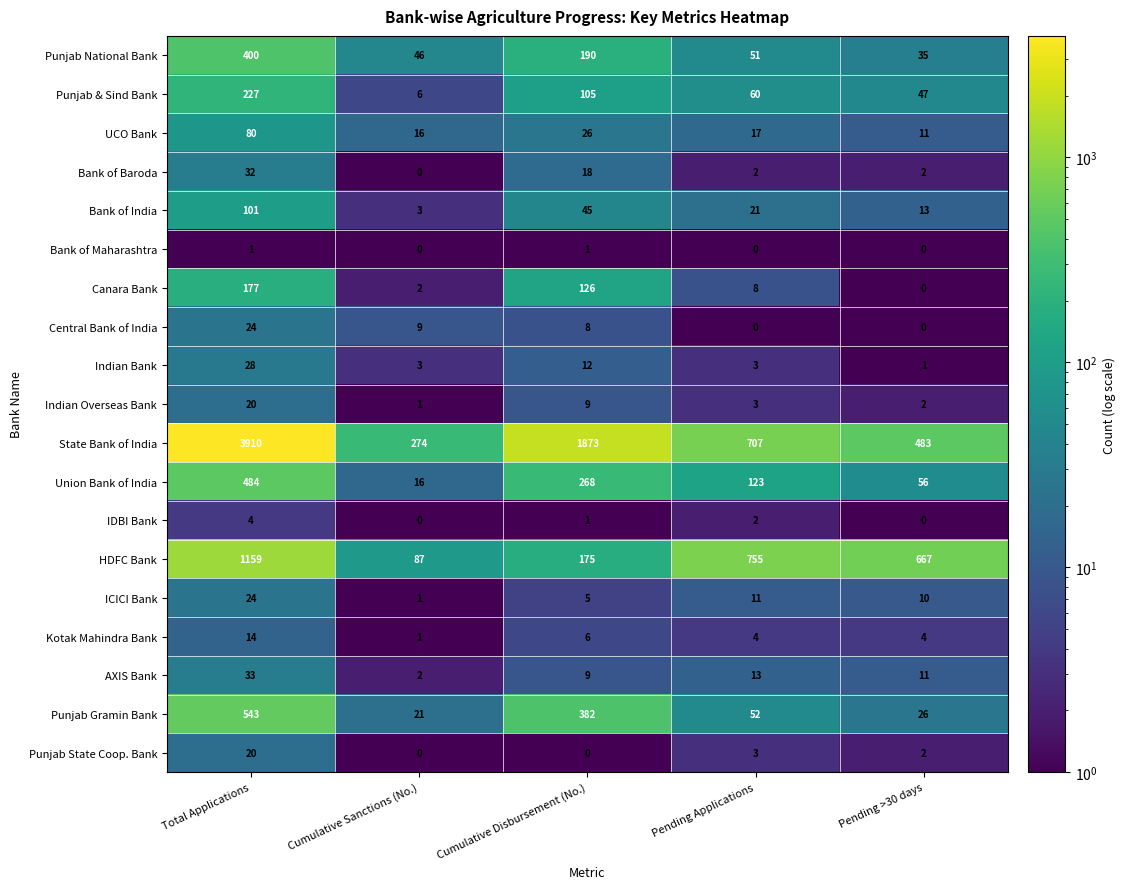

True or false: ICICI Bank has a value of 5 at Cumulative Disbursement (No.).

True